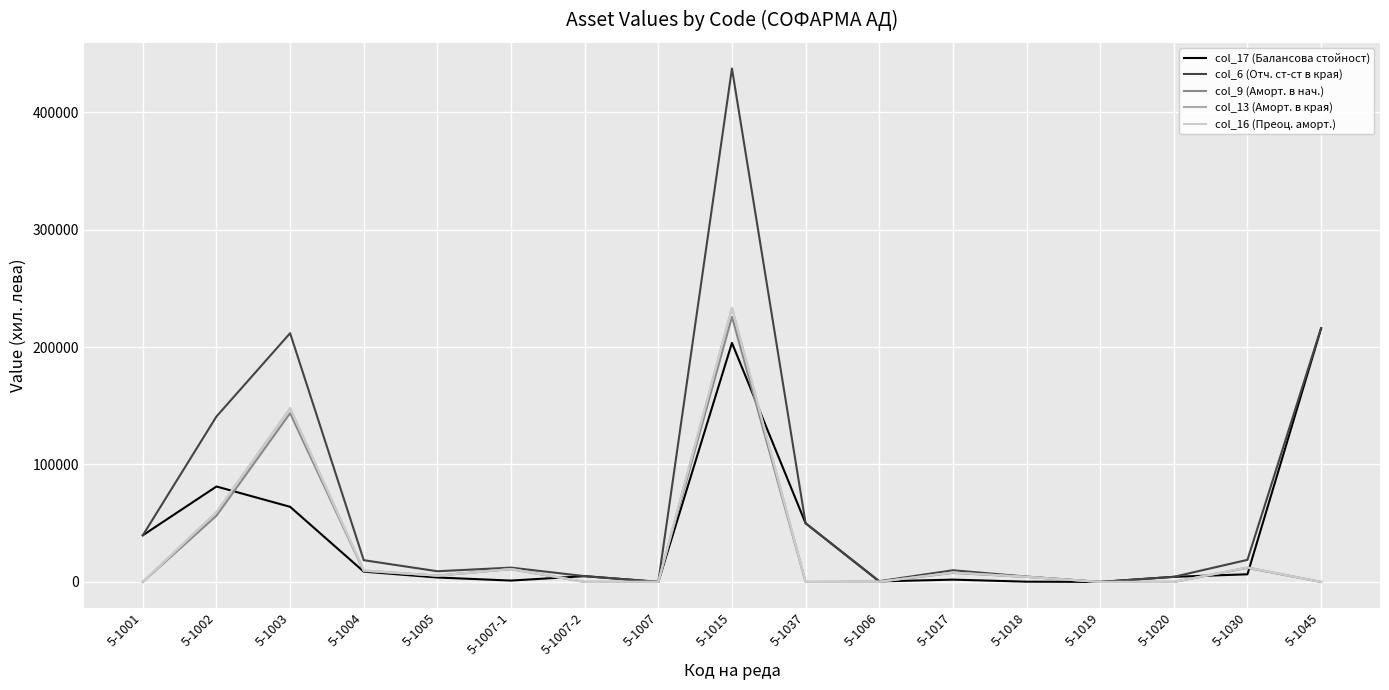

Which series has the widest spread of values?

col_6 (Отч. ст-ст в края)